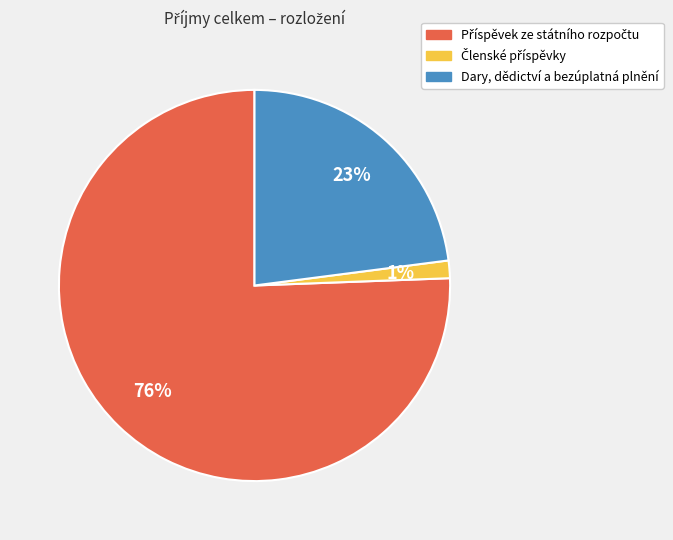

To the nearest percent, what portion does Dary, dědictví a bezúplatná plnění represent?

23%